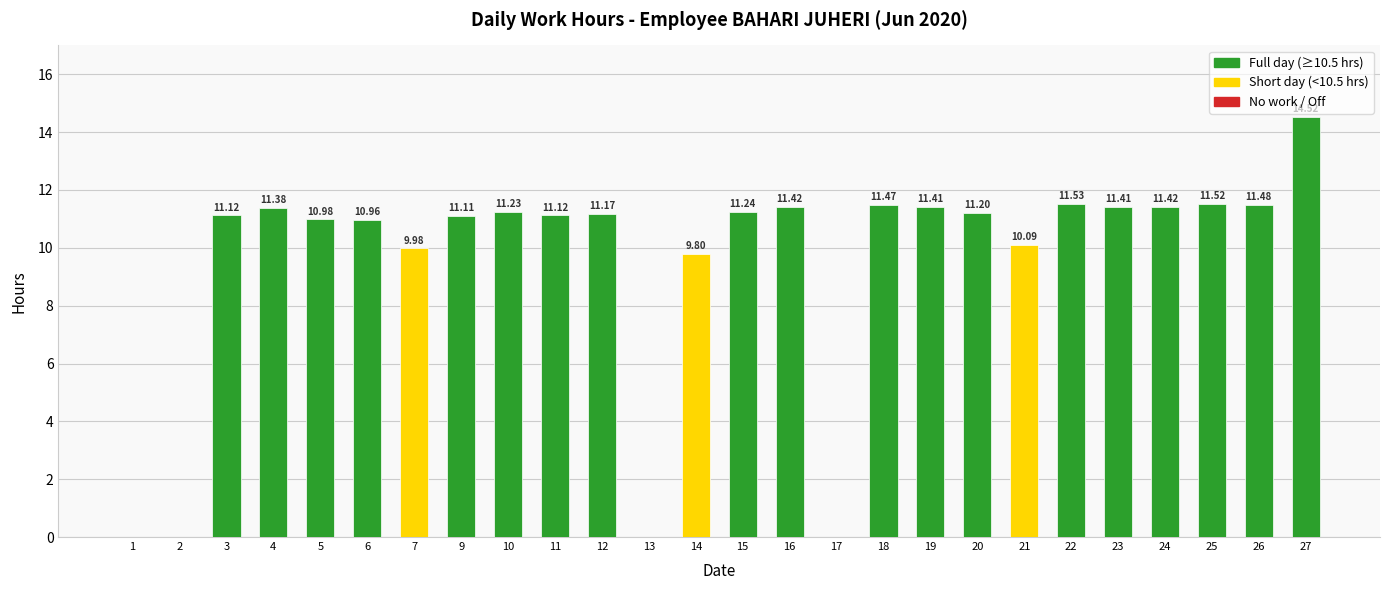

What is the sum of the values at 26 and 24?

22.9